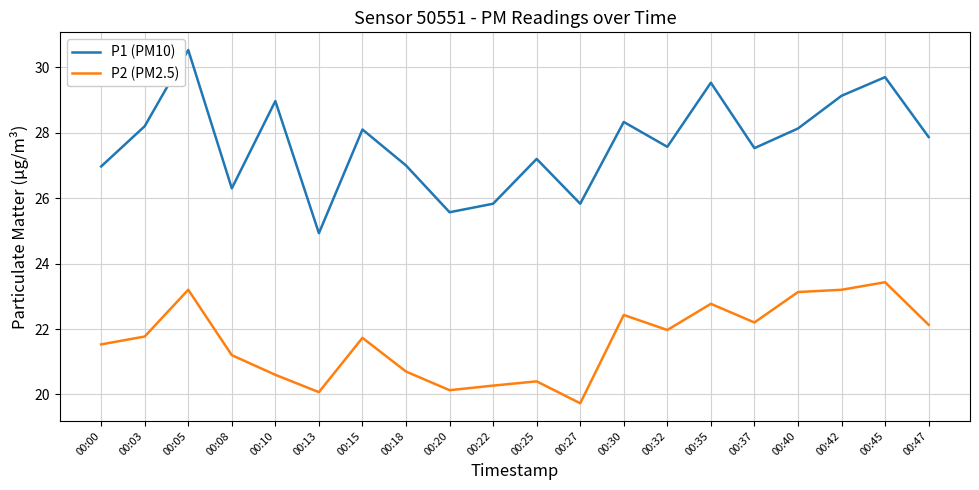

Where does the P2 (PM2.5) series first go above 21?

00:00